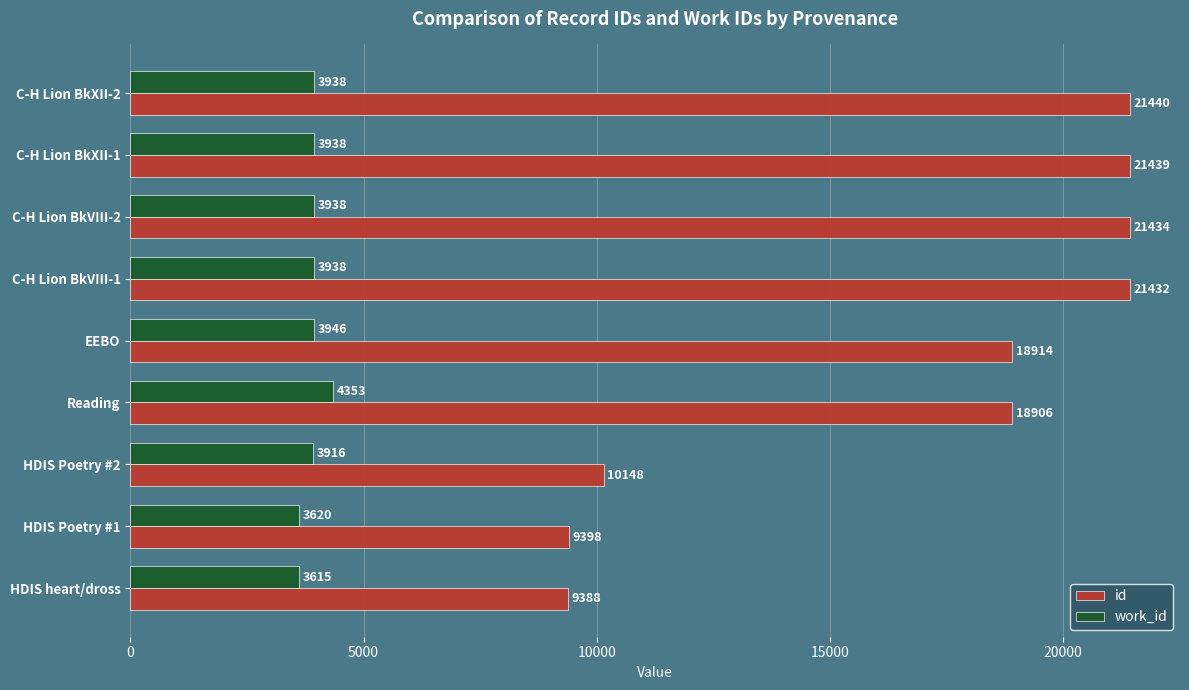

At how many categories does at least one series exceed 15256?

6